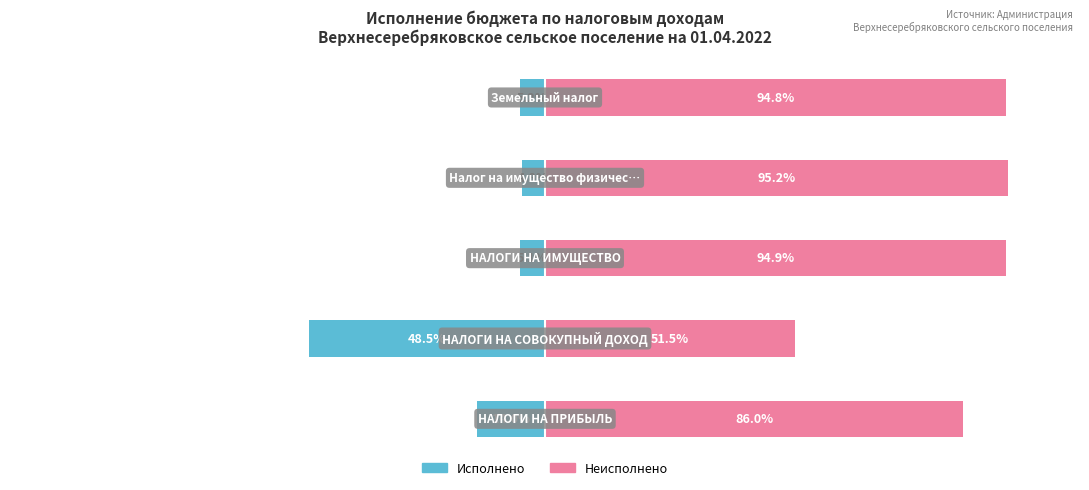

Which has a higher value, 3 or 4?

3